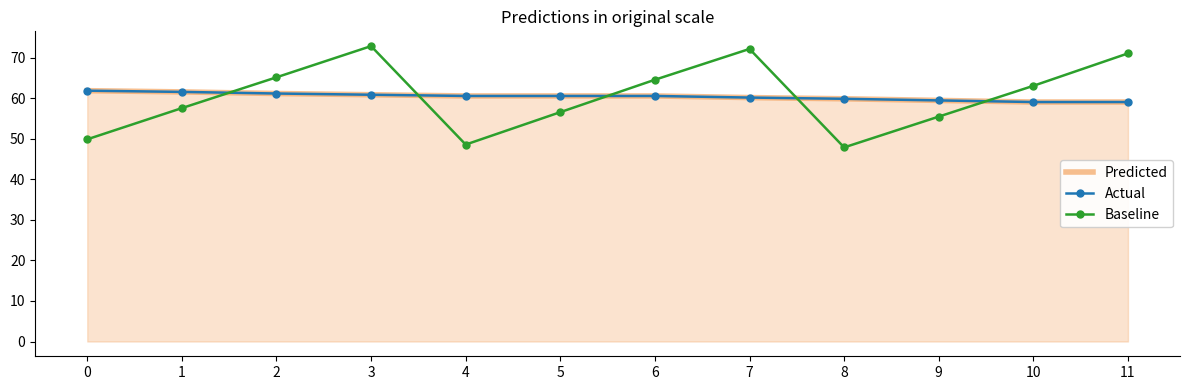

Which series ends up on top after the final intersection of Baseline and Actual?

Baseline